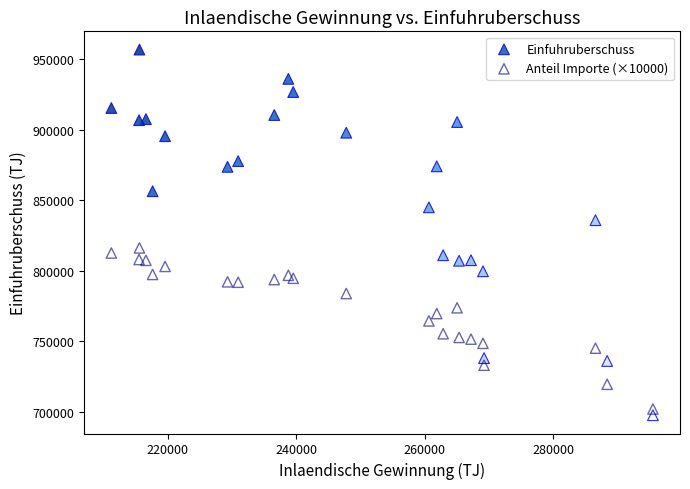

Which series contains the highest Y value?

Einfuhruberschuss